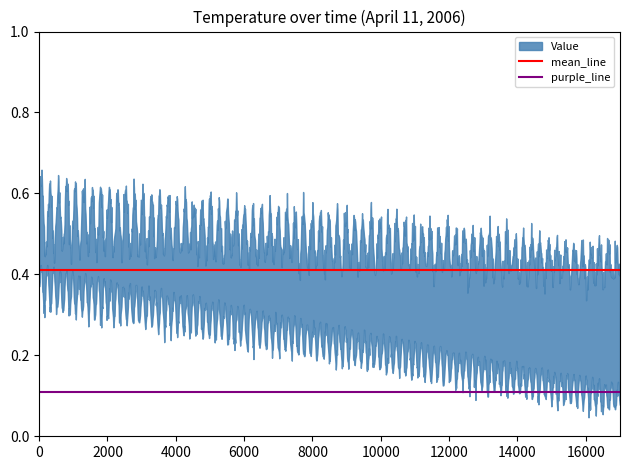

What is the spread (max minus min) of values at 2000?

0.3